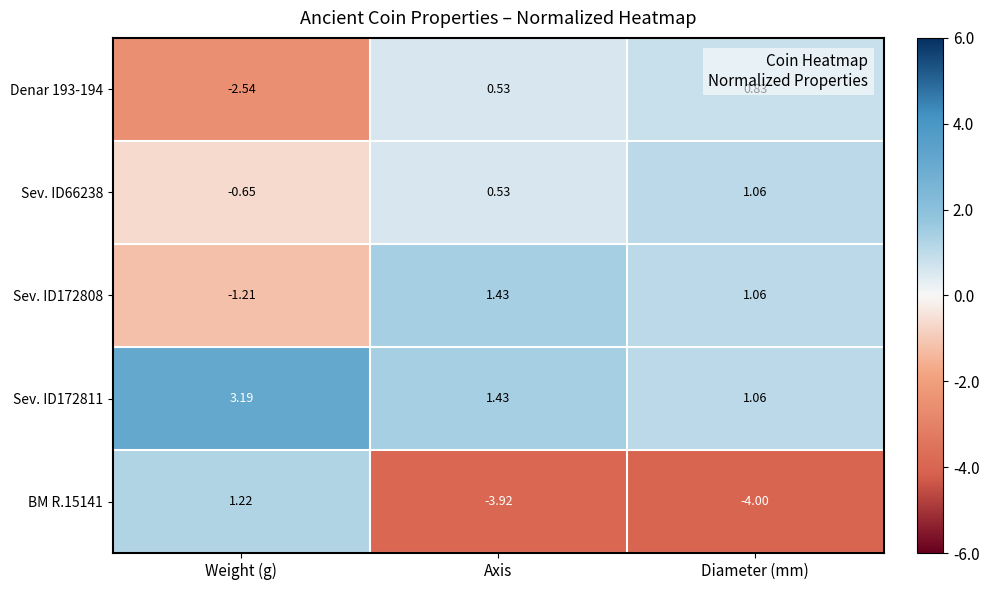

Where is Denar 193-194 nearest to the value 0?

Axis